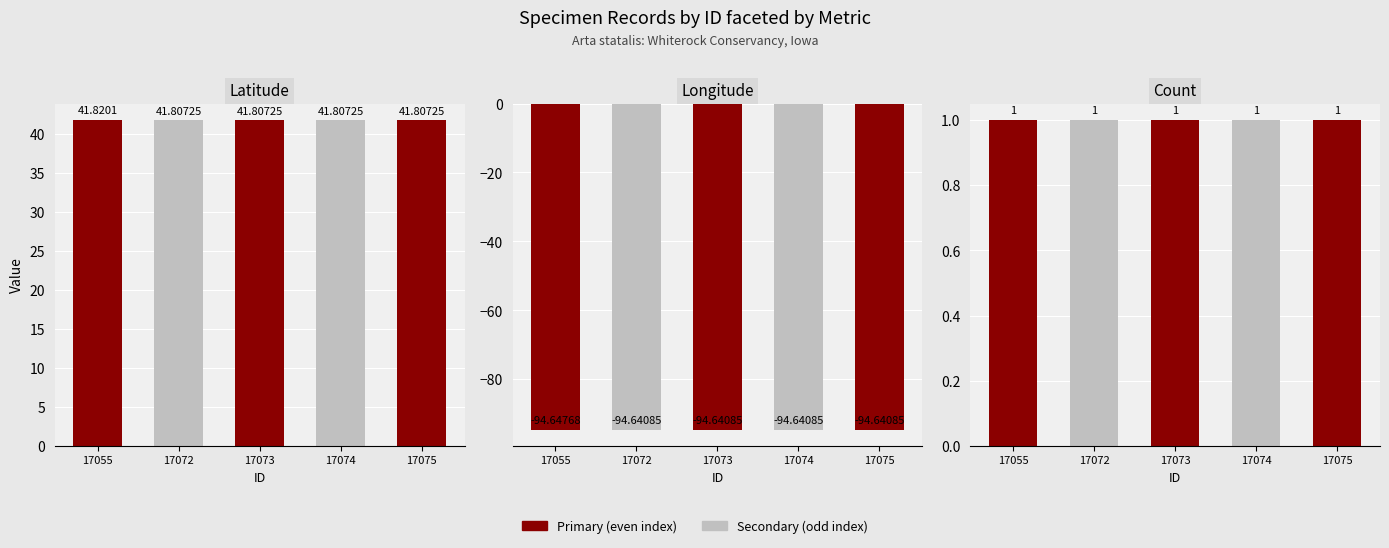

At which label is Count closest to 1?

17055